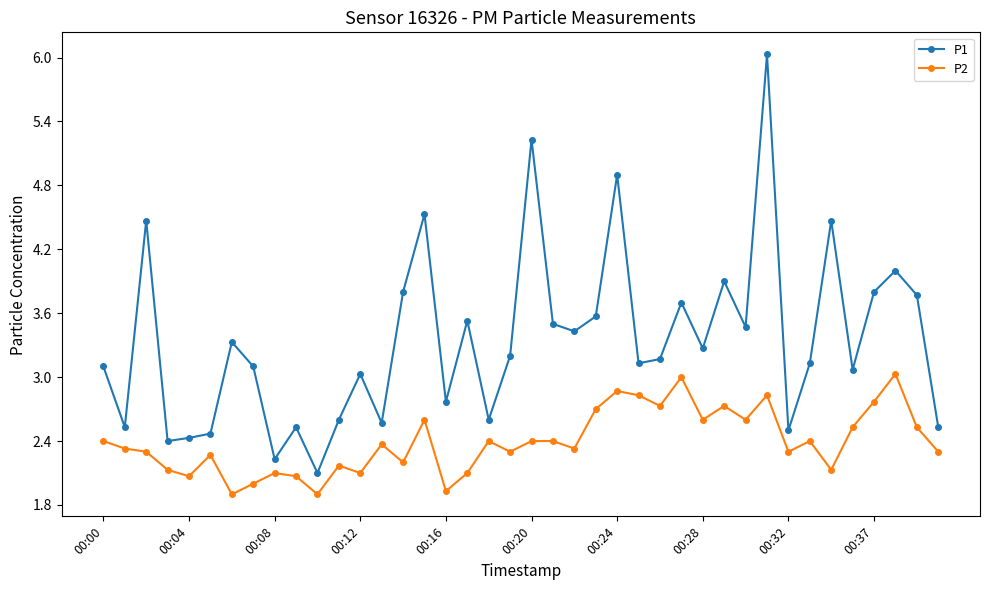

True or false: P2 and P1 cross at least once.

False